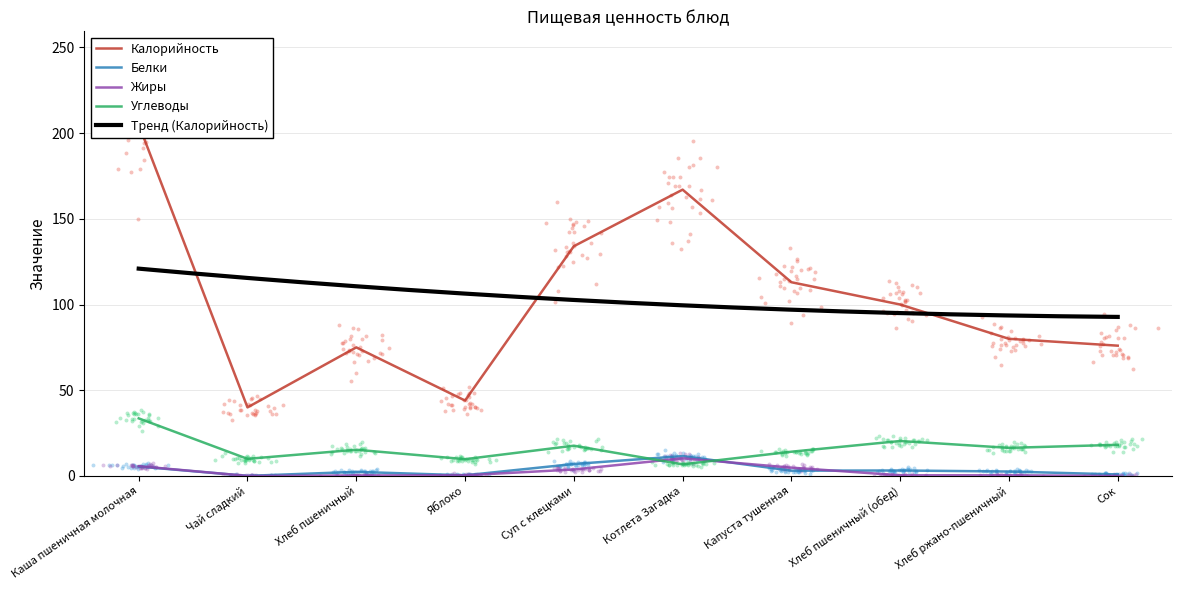

Which series reaches the maximum Y coordinate?

Калорийность